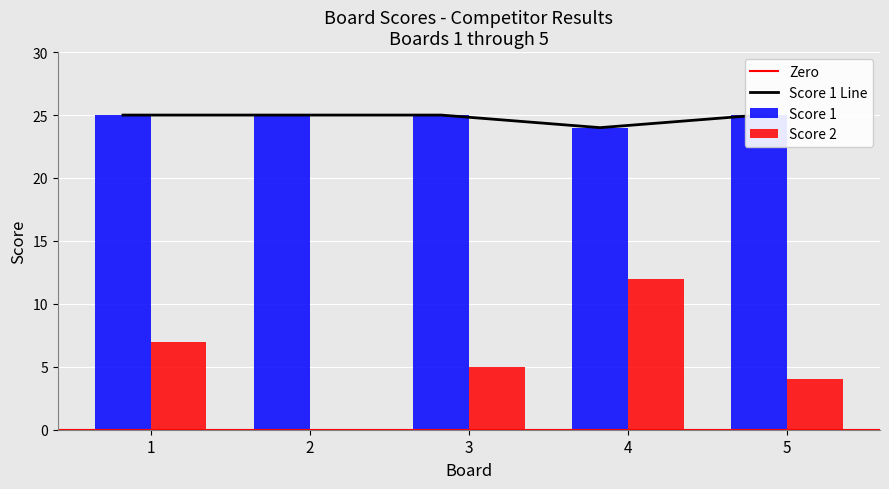

Reading left to right, extract all data points from this chart.

Score 1: 1=25	2=25	3=25	4=24	5=25
Score 2: 1=7	2=0	3=5	4=12	5=4